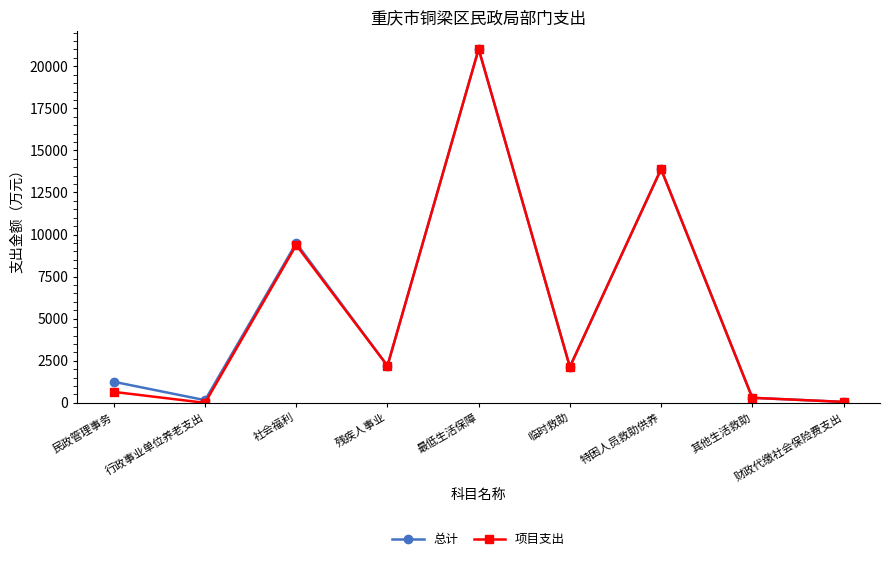

Is the value of 项目支出 at 民政管理事务 greater than the value of 总计 at 财政代缴社会保险费支出?

Yes